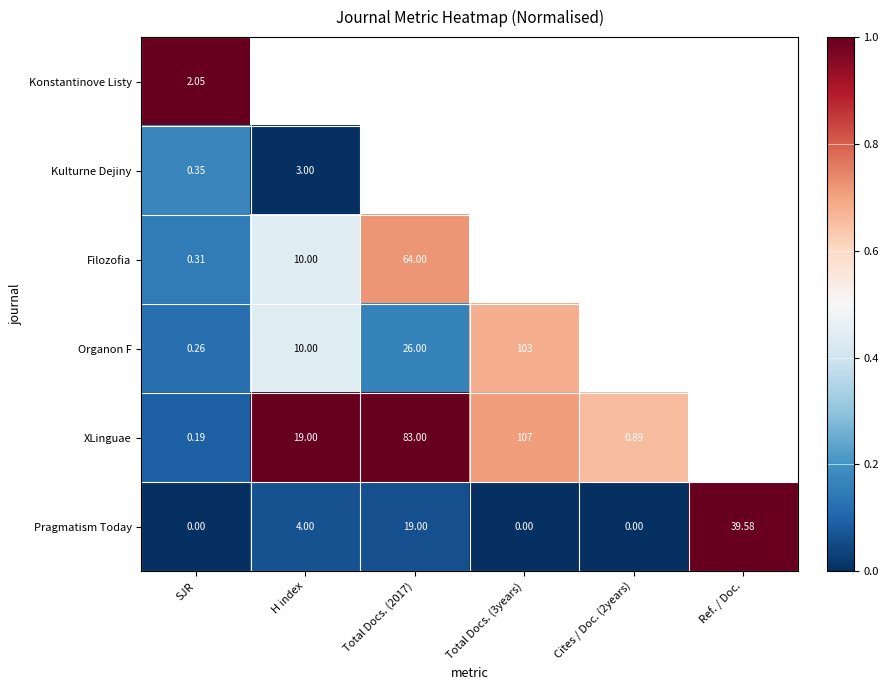

Rank the series at SJR from highest to lowest value.

Konstantinove Listy, Kulturne Dejiny, Filozofia, Organon F, XLinguae, Pragmatism Today